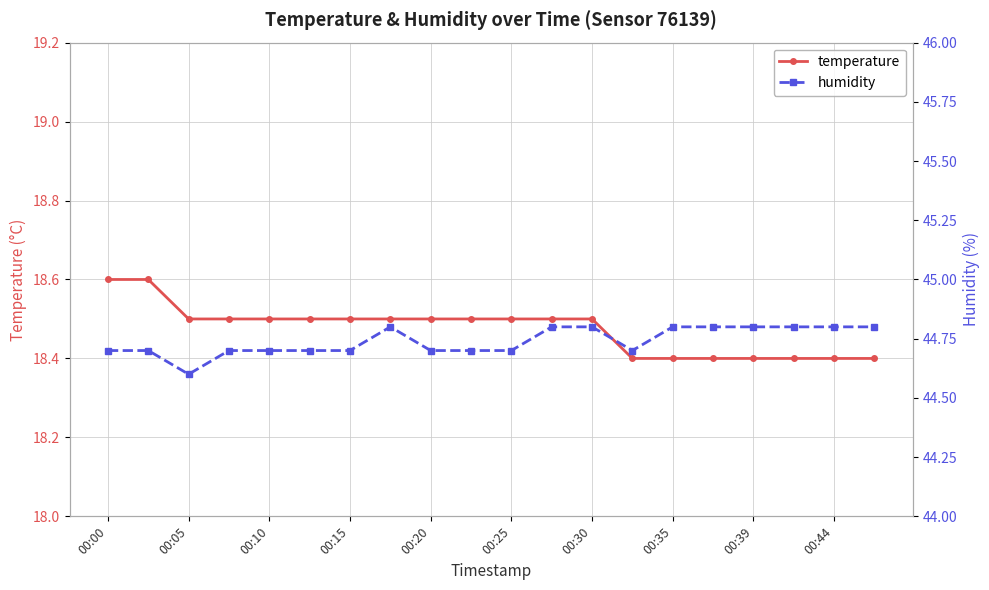

How many humidity values are between 44 and 45?

20